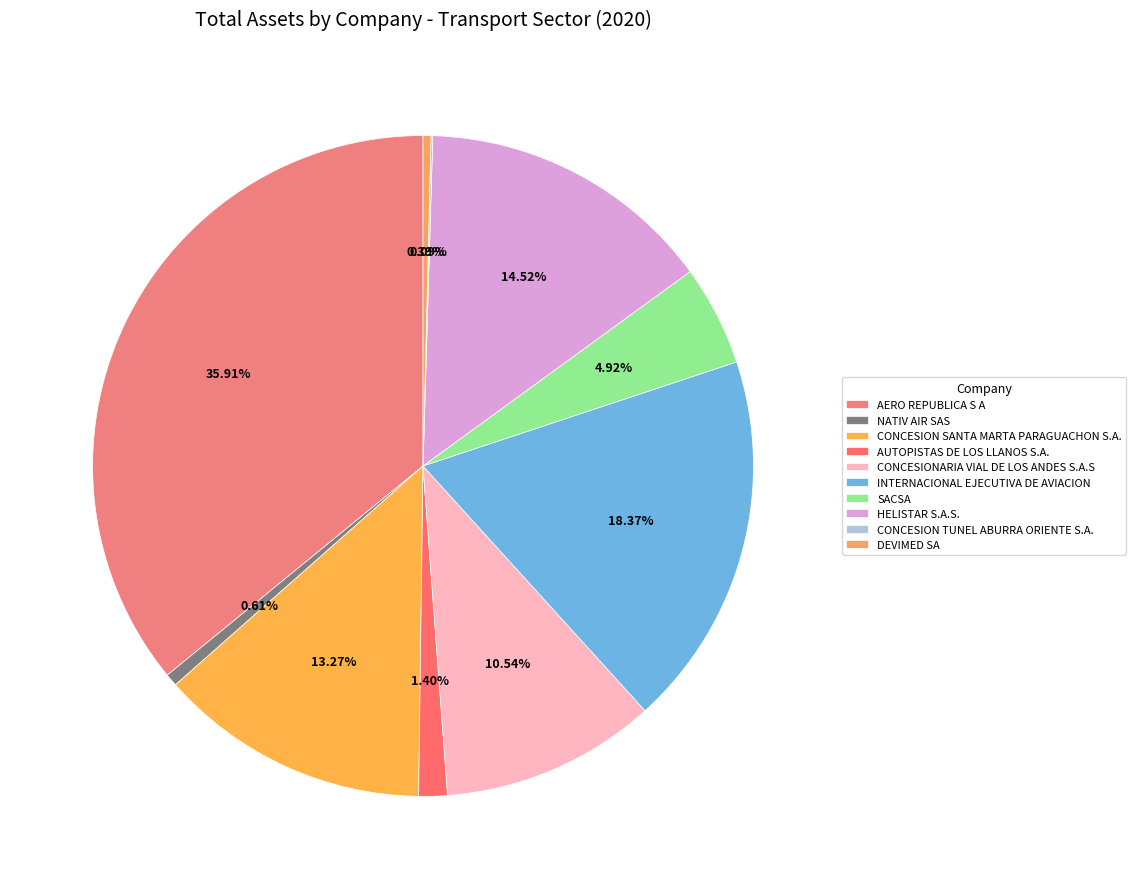

How many segments does this pie chart have?

10